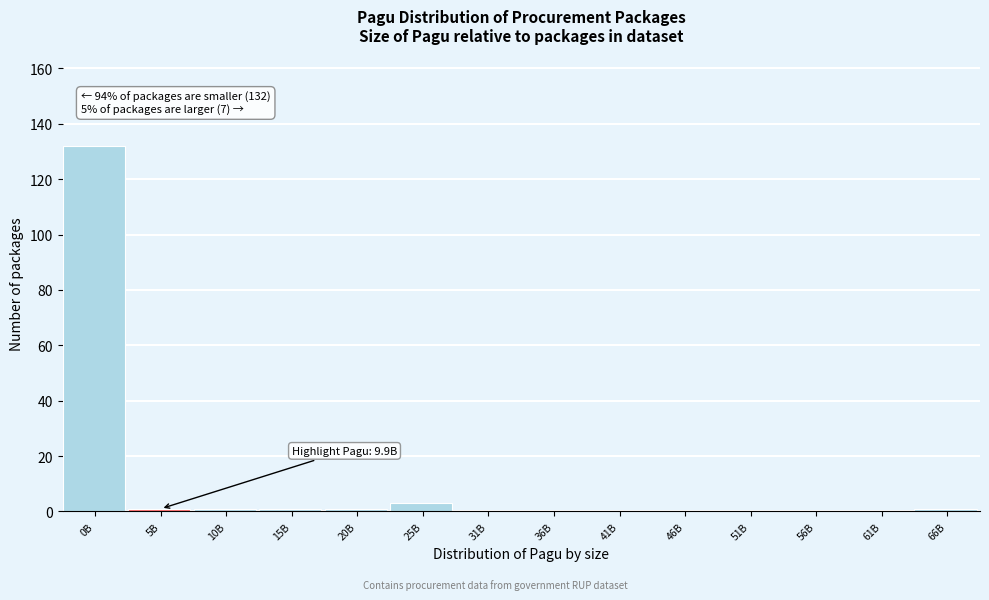

Reading left to right, what are all the values shown in this chart?

0B=132	5B=1	10B=1	15B=1	20B=1	25B=3	31B=0	36B=0	41B=0	46B=0	51B=0	56B=0	61B=0	66B=1